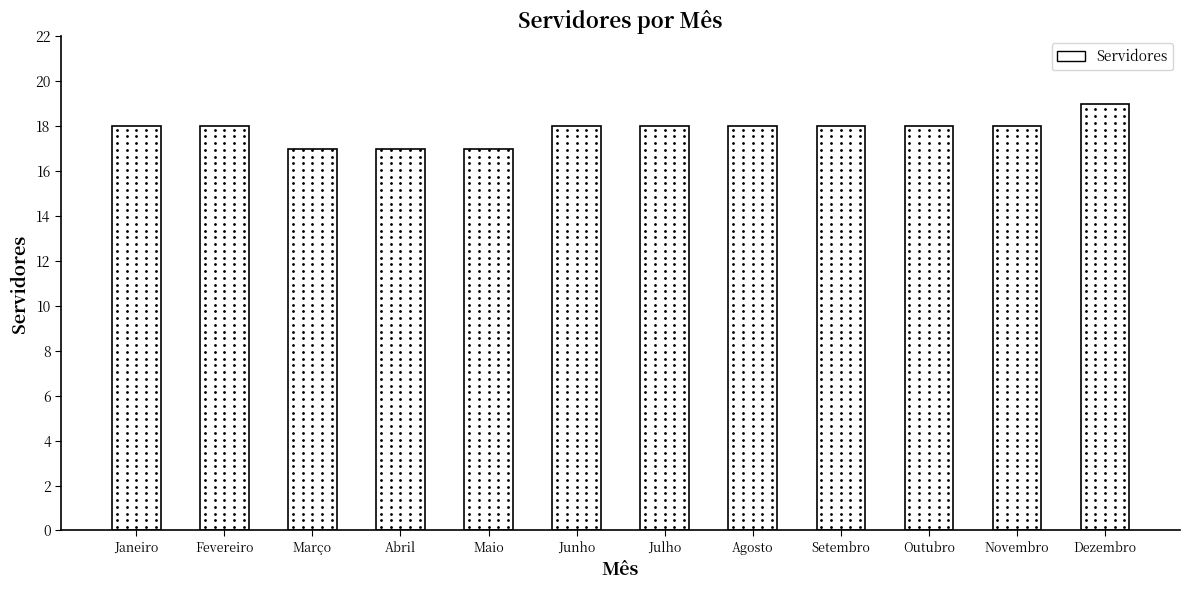

What is the difference between the second highest and second lowest values?

1